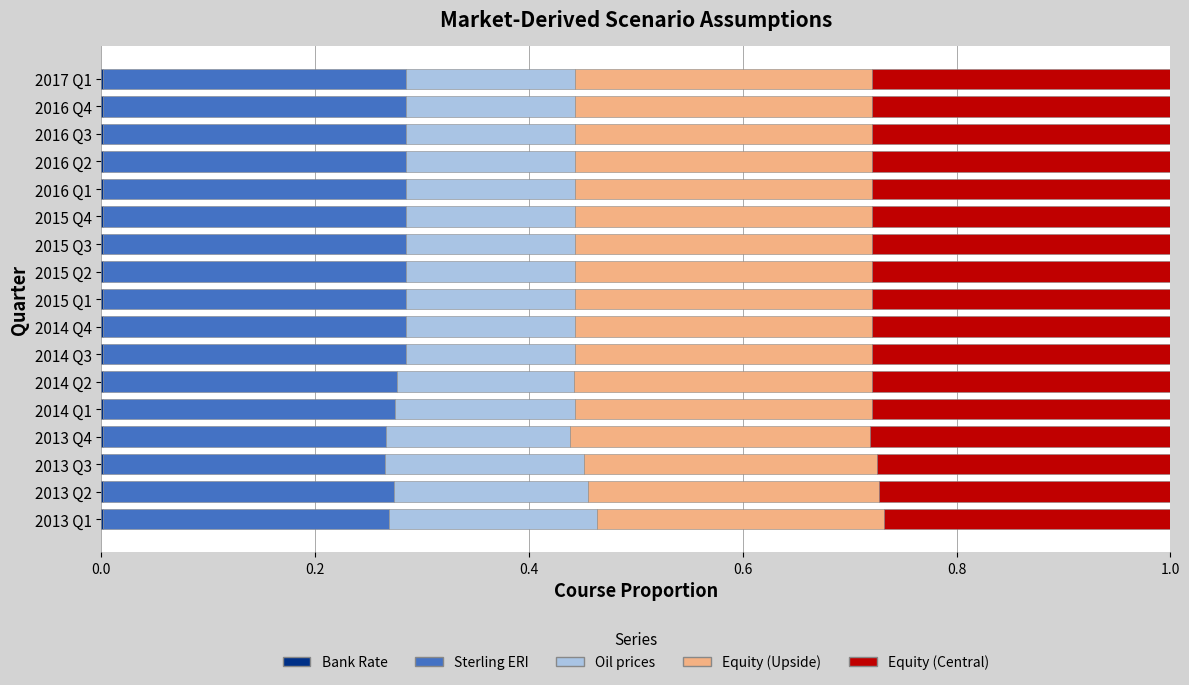

What position from the right is 2016 Q4?

2